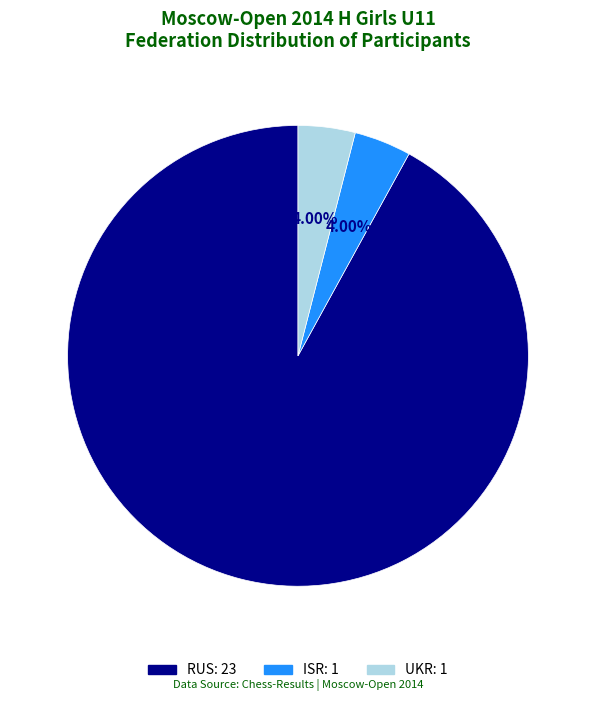

The ISR slice represents 11% of the pie. True or false?

False